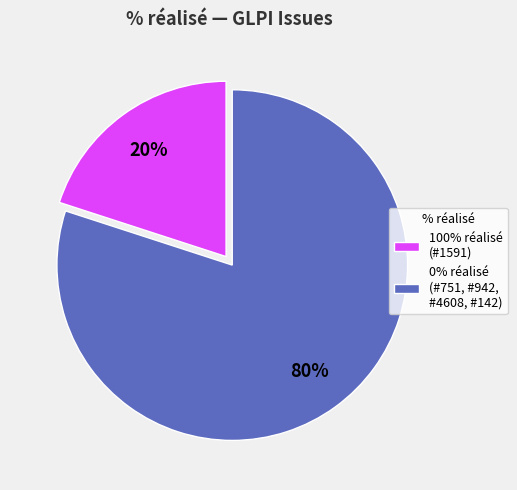

To the nearest percent, what percentage of the pie is 100% réalisé (#1591)?

20%